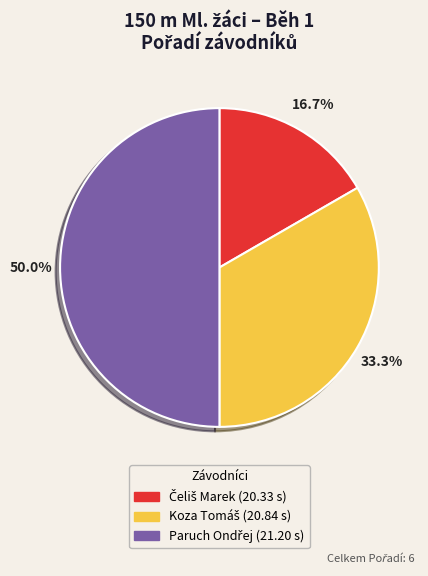

How many segments does this pie chart have?

3